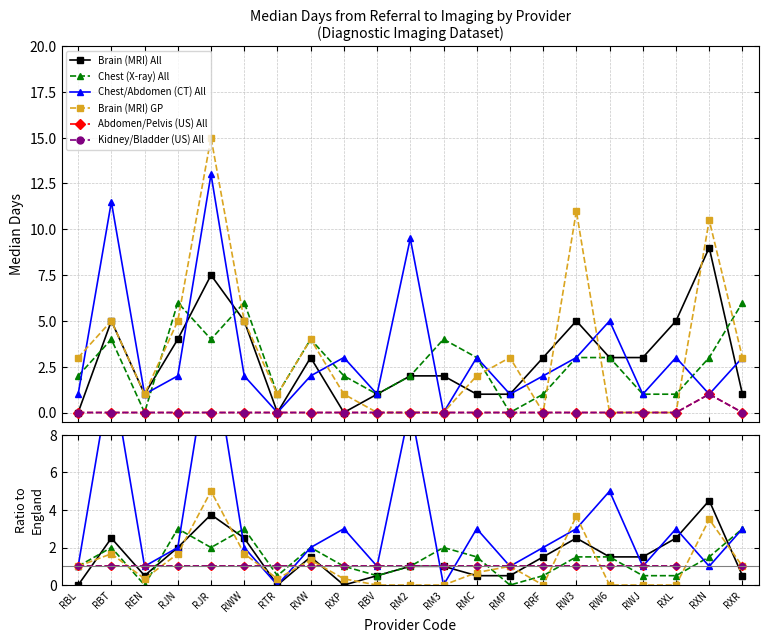

At which label does Chest/Abdomen (CT) All reach its minimum?

RTR